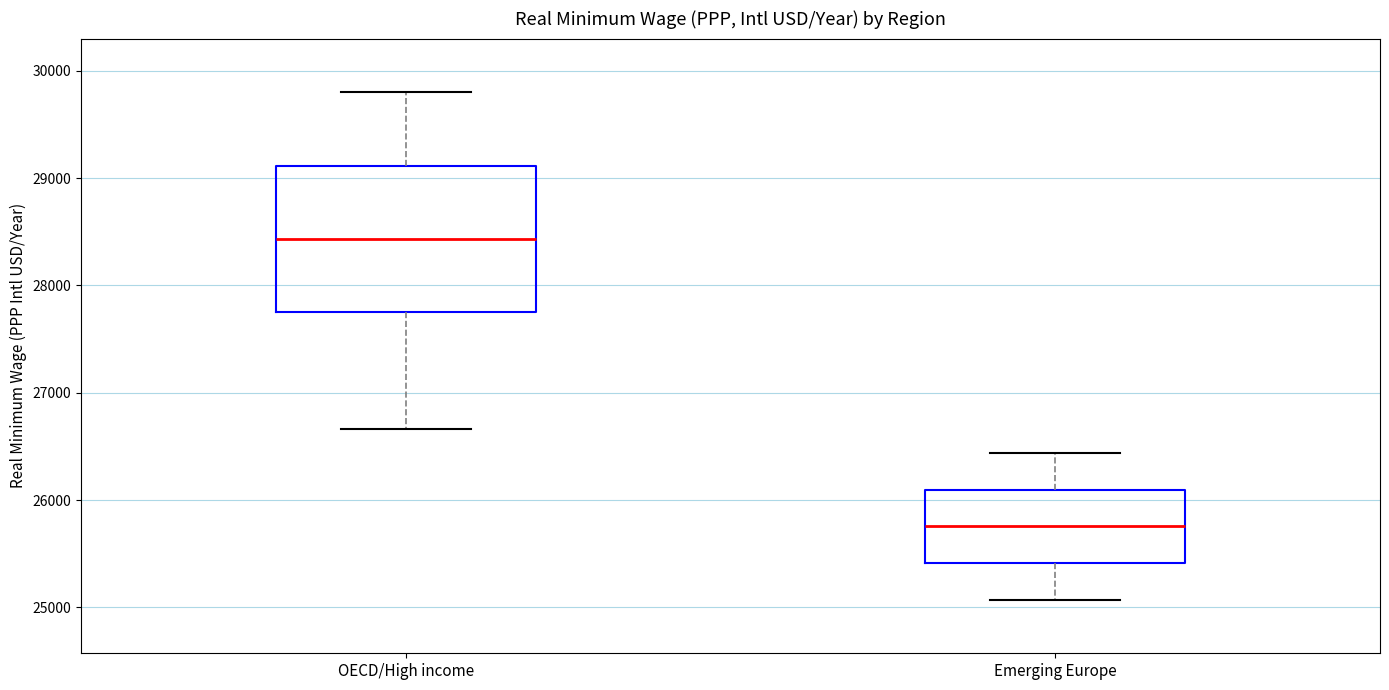

Which box has the highest median line?

OECD/High income